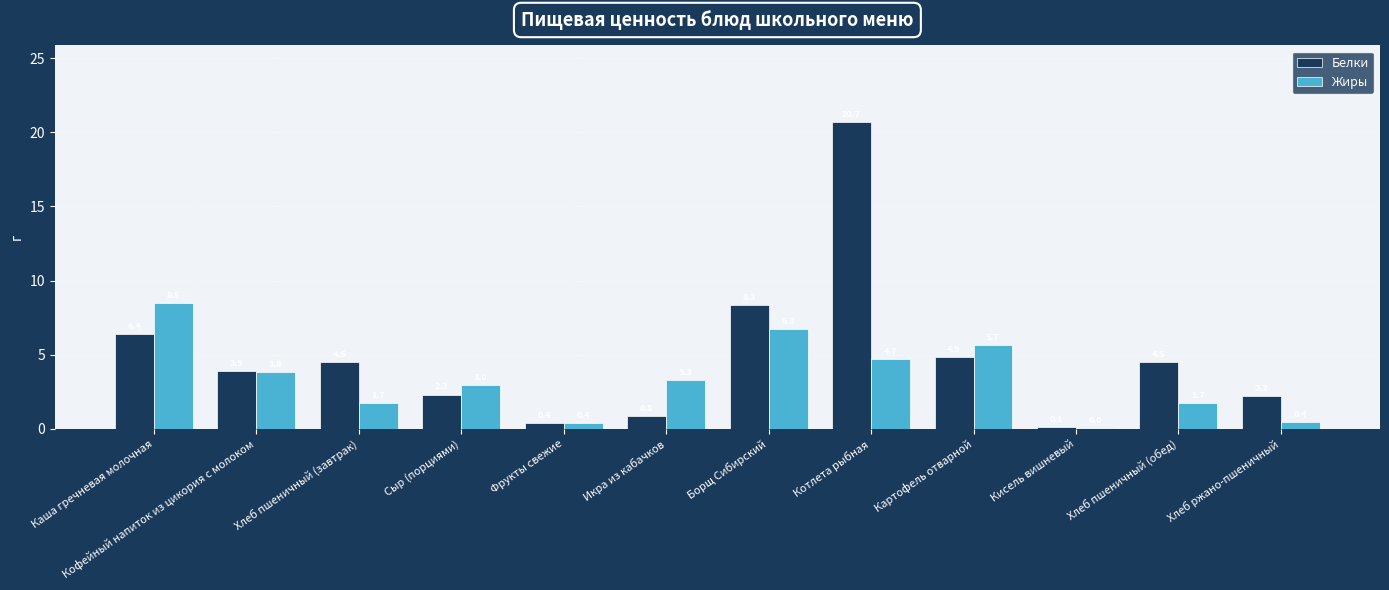

Is it true that Белки equals 8.0 at Хлеб пшеничный (завтрак)?

False